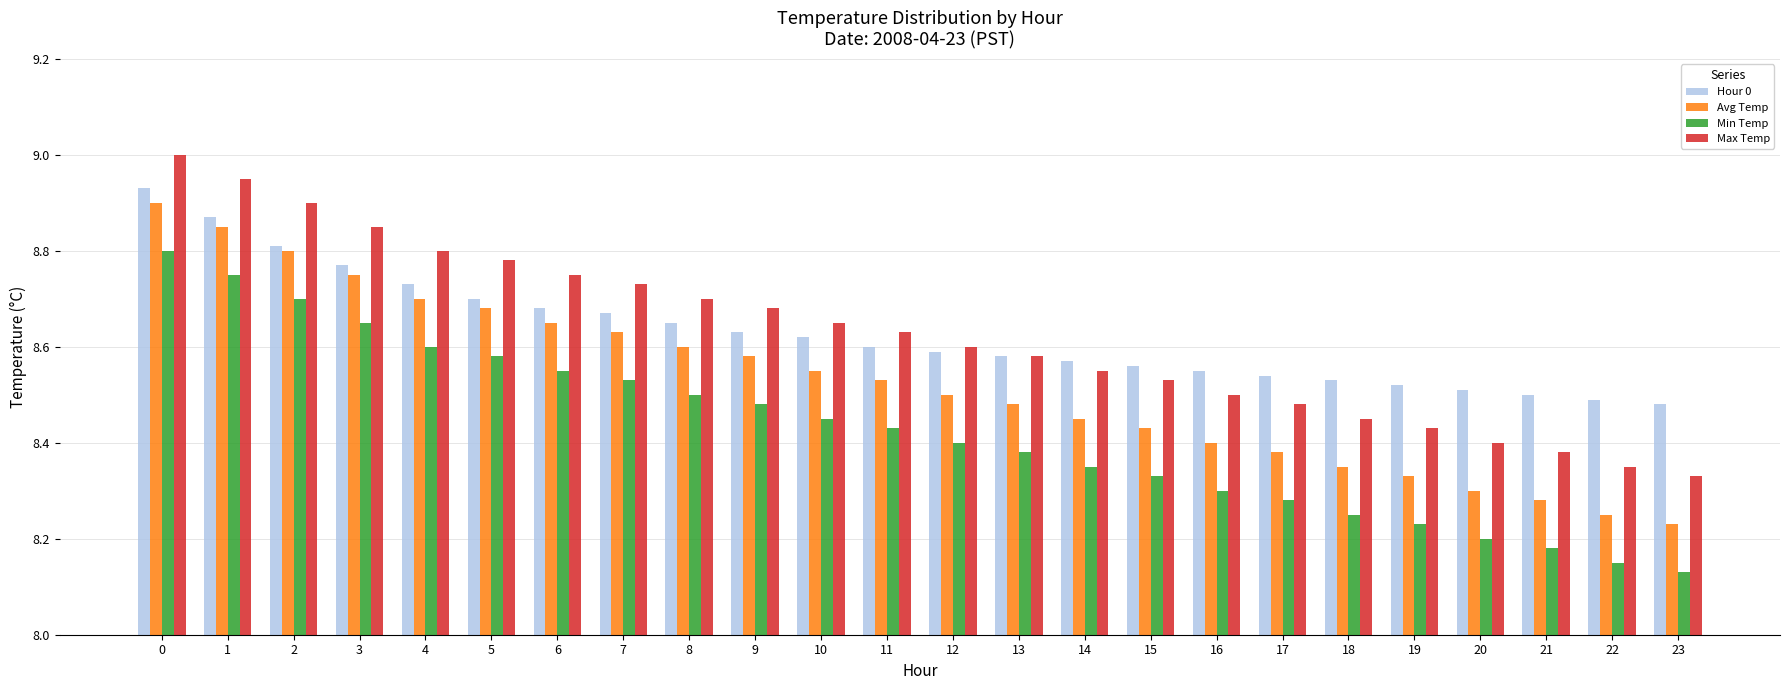

What is the sum of the Avg Temp values at 6 and 11?

17.2